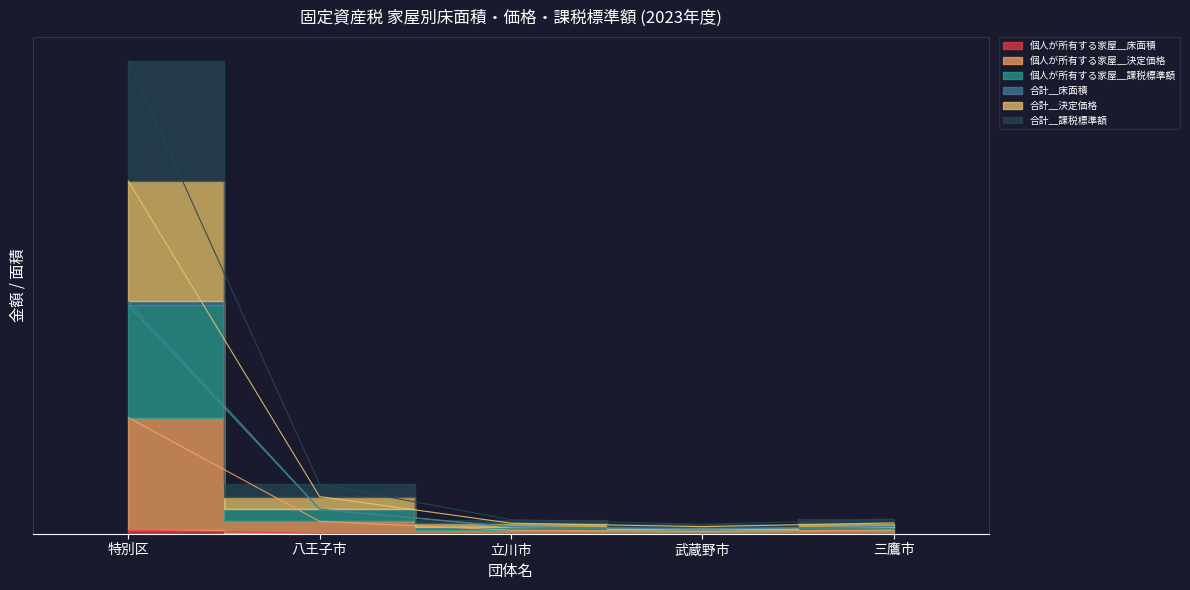

List the labels in order of 合計＿決定価格 value, largest first.

特別区, 八王子市, 三鷹市, 立川市, 武蔵野市